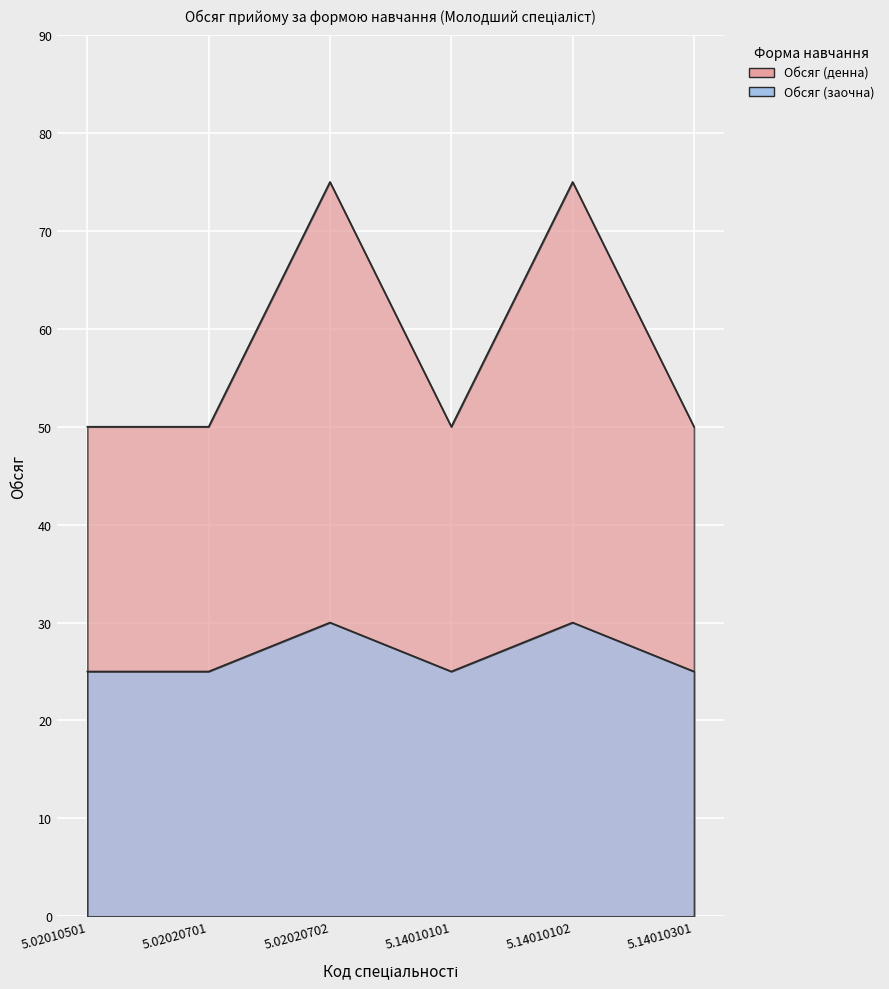

In Обсяг (денна), how many points are lower than both neighbors (excluding endpoints)?

1